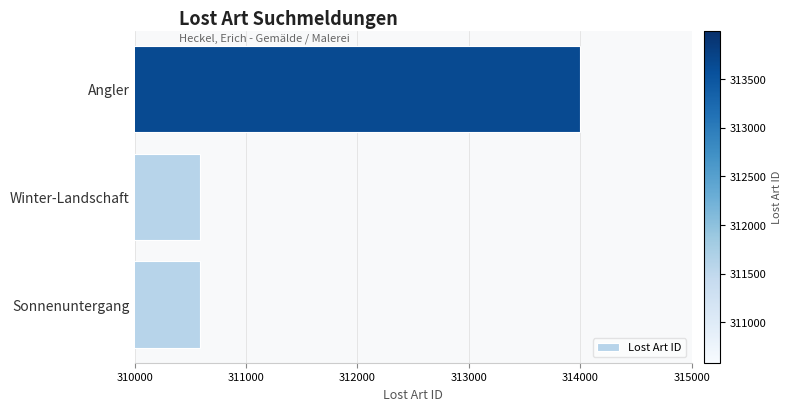

What is the change in value from Winter-Landschaft to Angler?

+3410